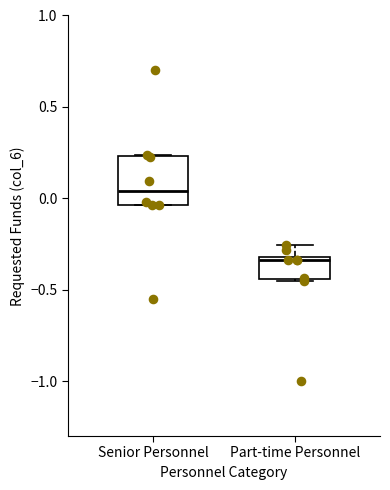

Reading left to right, transcribe this box plot: for each box, give where its median line is, the range the box spans, and where its two whiskers end, as read against the y-axis. The values are not printed on the chart, so give them approximately, as read against the axis.

Senior Personnel: median 0.05, box -0.05 to 0.25, whiskers -0.05 to 0.25
Part-time Personnel: median -0.35, box -0.45 to -0.30, whiskers -0.45 to -0.25